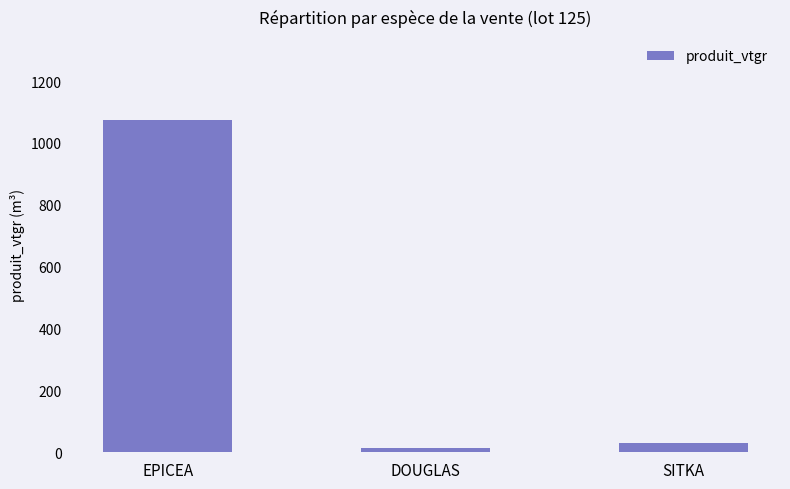

Reading right to left, what are all the values shown in this chart?

29.5	12.3	1073.9